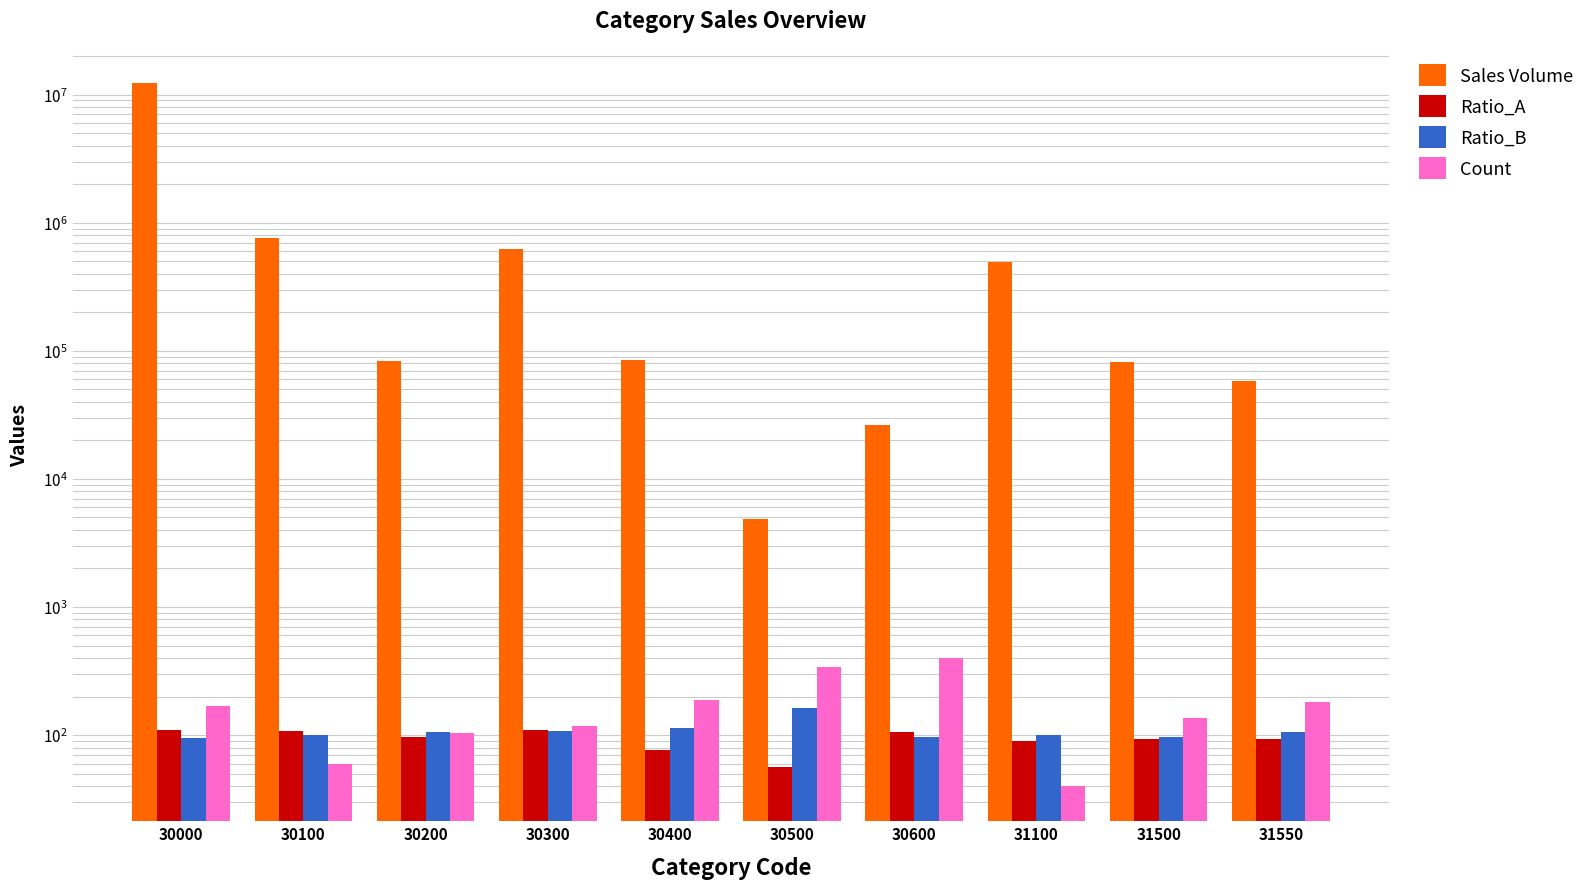

Count the number of data series in this chart.

4